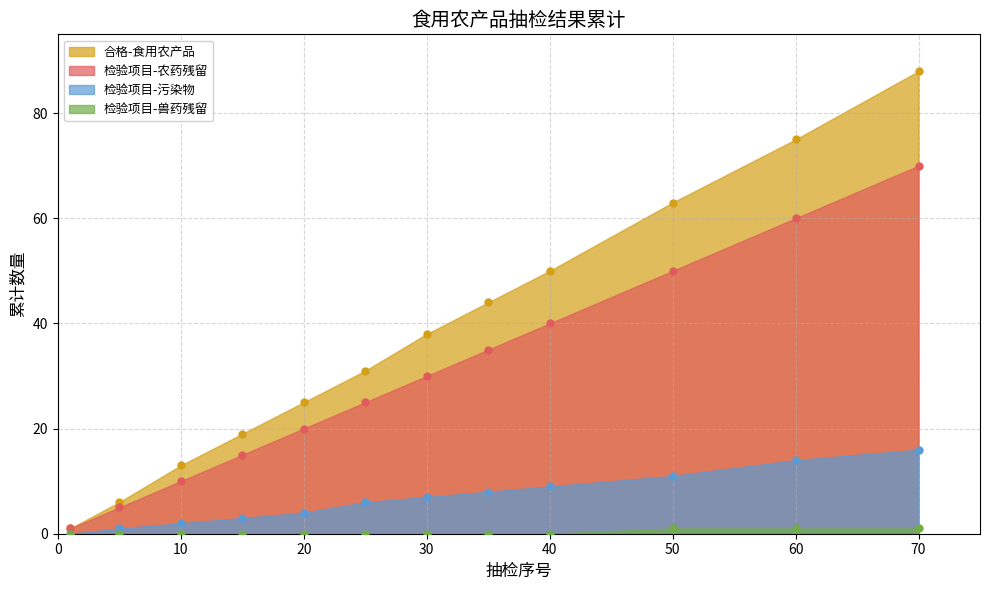

Which series contains the lowest Y value?

检验项目-兽药残留